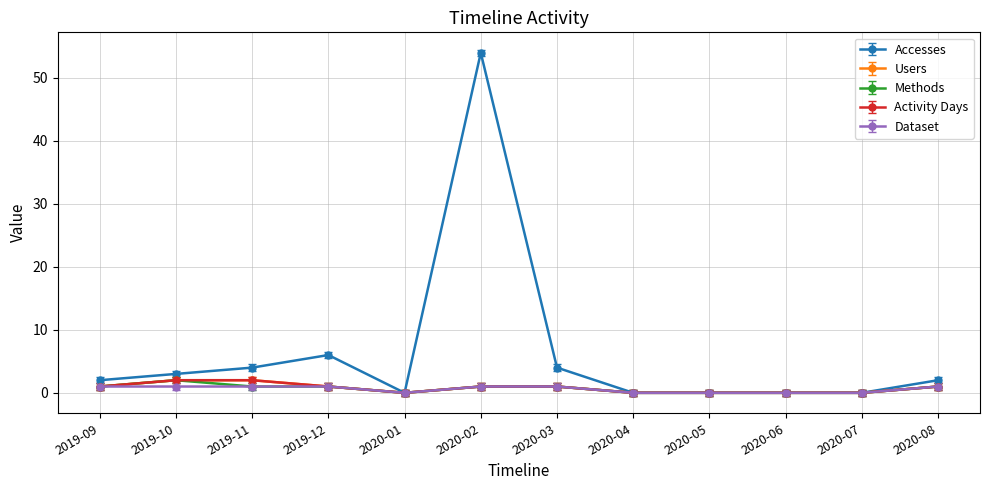

Is this an area chart (filled region under the line)?

No